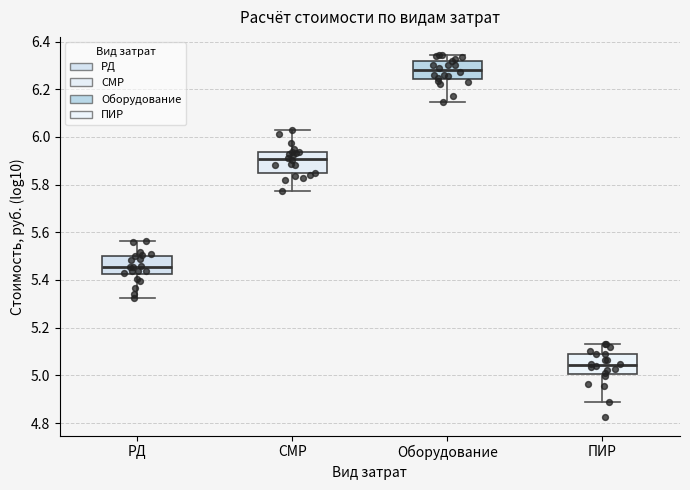

Reading left to right, read every box against the y-axis: the position of its median line, the range the box covers, and the ends of its whiskers. The values are not printed on the chart, so give them approximately, as read against the axis.

РД: median 5.46, box 5.42 to 5.50, whiskers 5.32 to 5.56
СМР: median 5.90, box 5.84 to 5.94, whiskers 5.78 to 6.04
Оборудование: median 6.28, box 6.24 to 6.32, whiskers 6.14 to 6.34
ПИР: median 5.04, box 5.00 to 5.10, whiskers 4.88 to 5.14